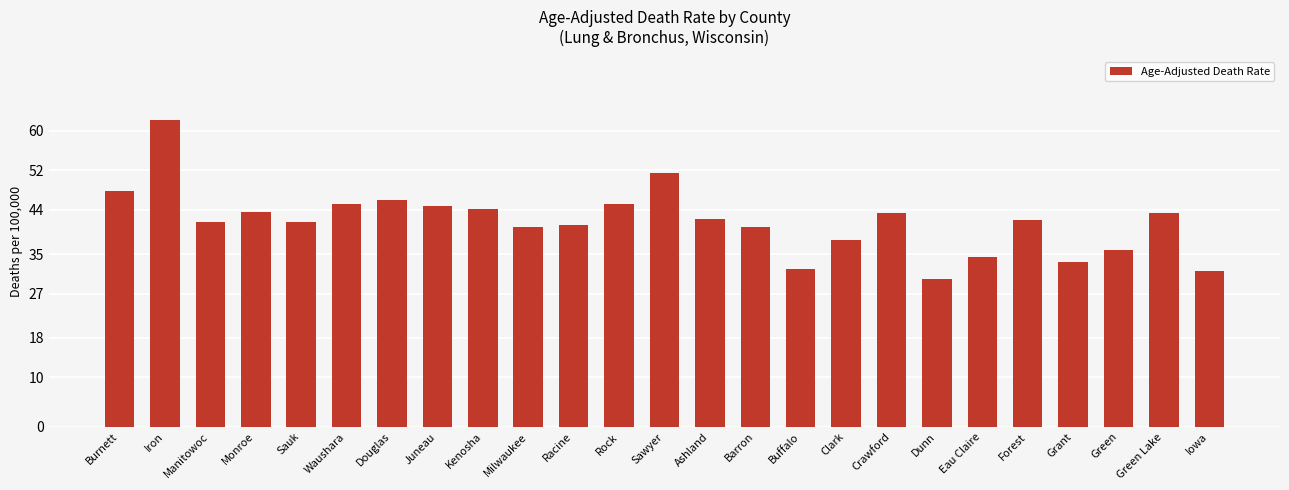

How many bars are there in total?

25